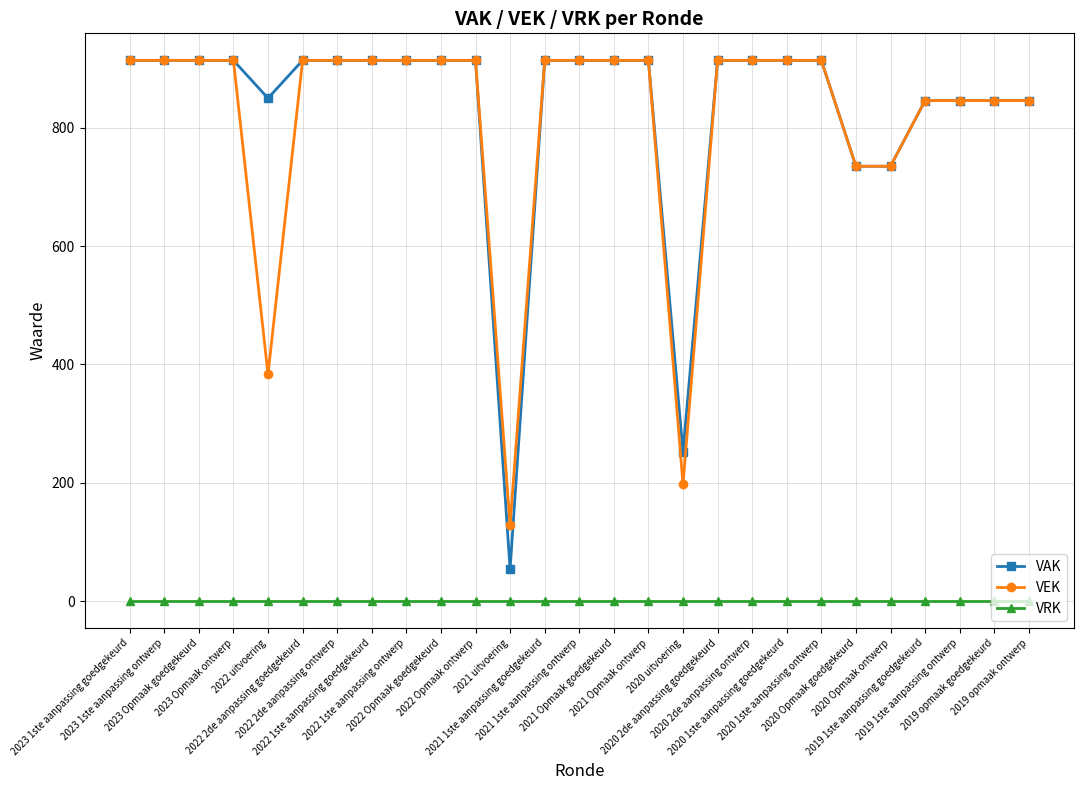

Which series has the widest spread of values?

VAK